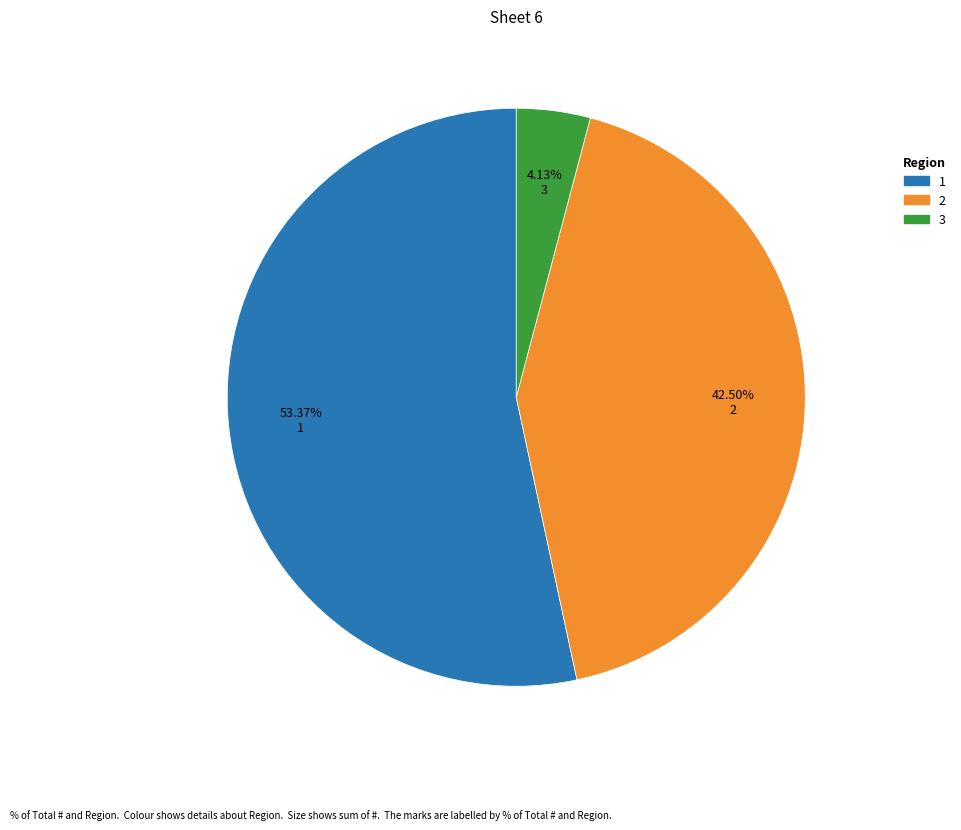

Does any single category account for the majority?

Yes